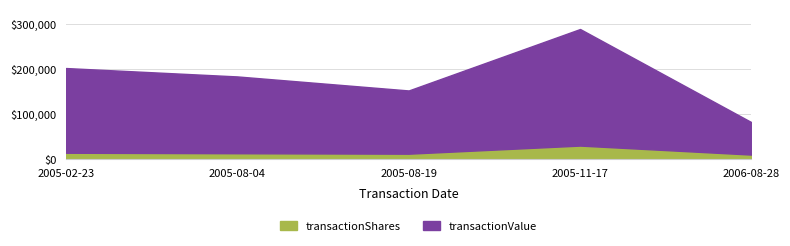

What is the total value across all series at 2006-08-28?

82000